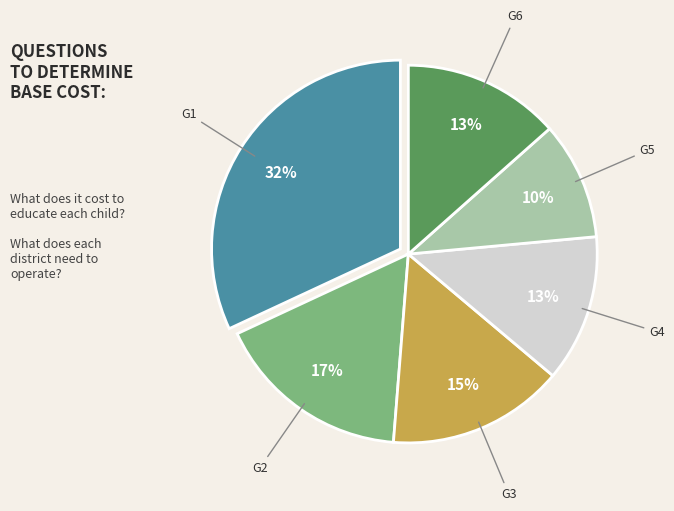

To the nearest percent, what is the combined percentage of G4 and G6?

26%